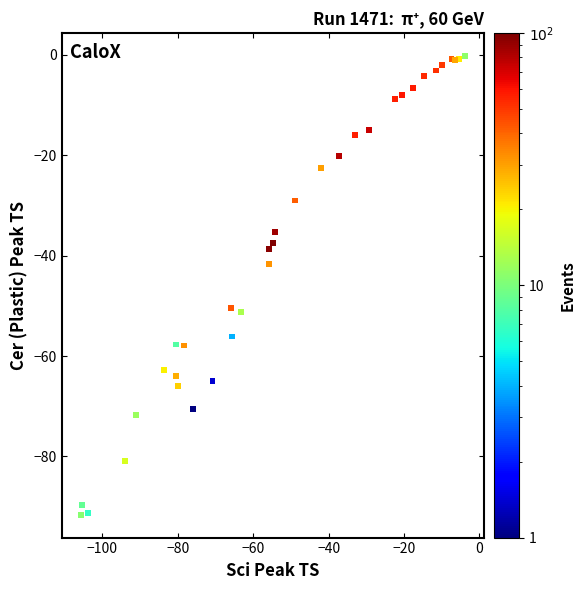

What Y value in the scatter plot is closest to -45?

-41.7